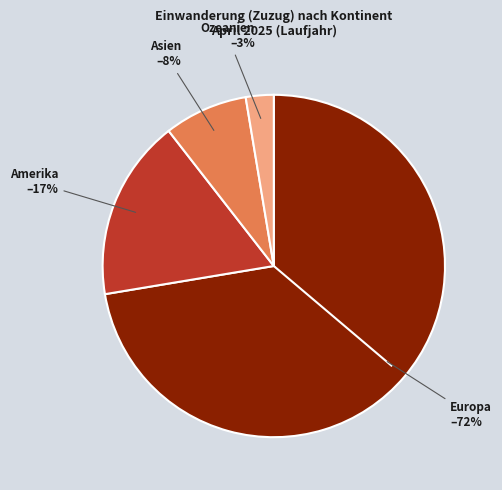

Is there any slice that represents more than half of the pie?

Yes